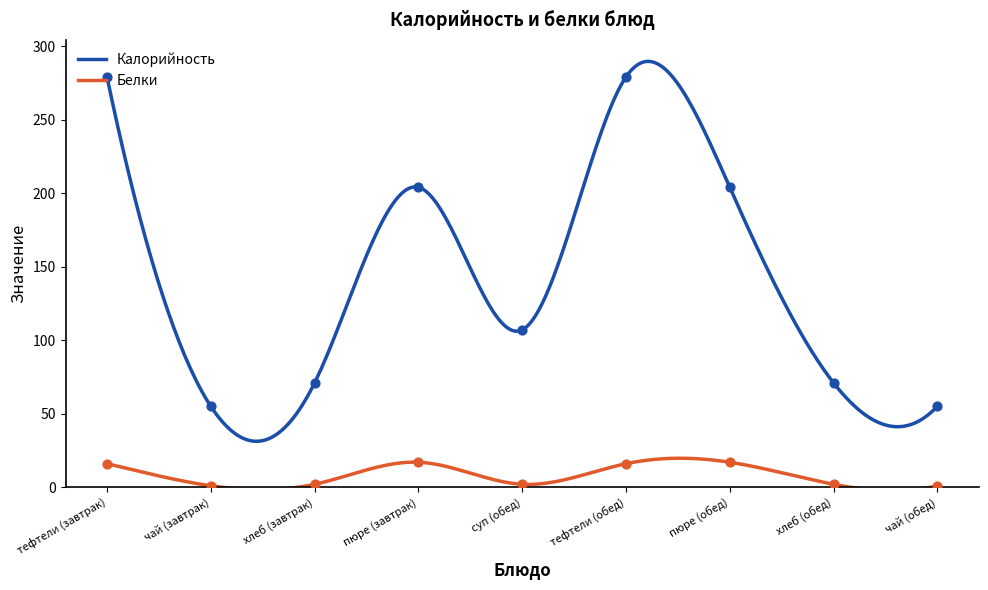

Which series has the largest total across all categories?

Калорийность